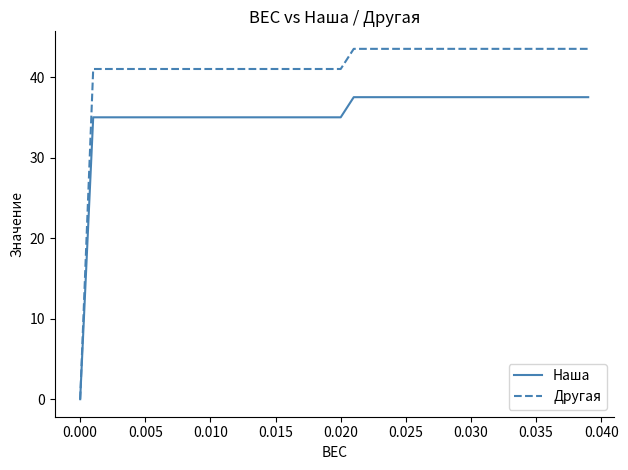

What is the greatest value displayed?

43.5